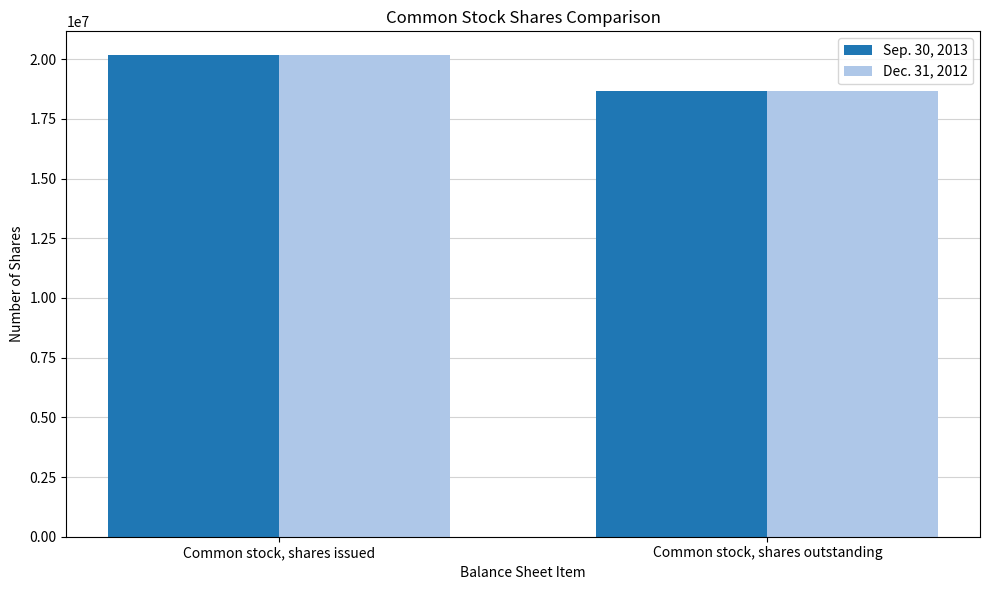

At which category is the sum across all series the highest?

Common stock, shares issued